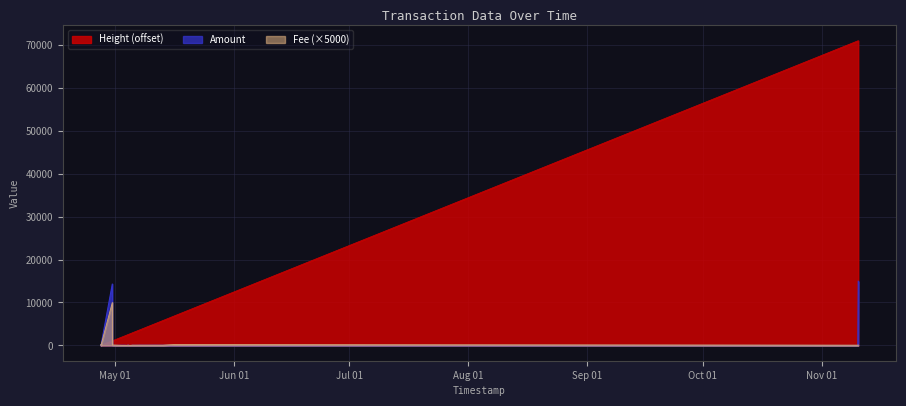

Where do Amount and Fee first cross each other?

2021-04-27 10:25:19 and 2021-04-30 09:10:36